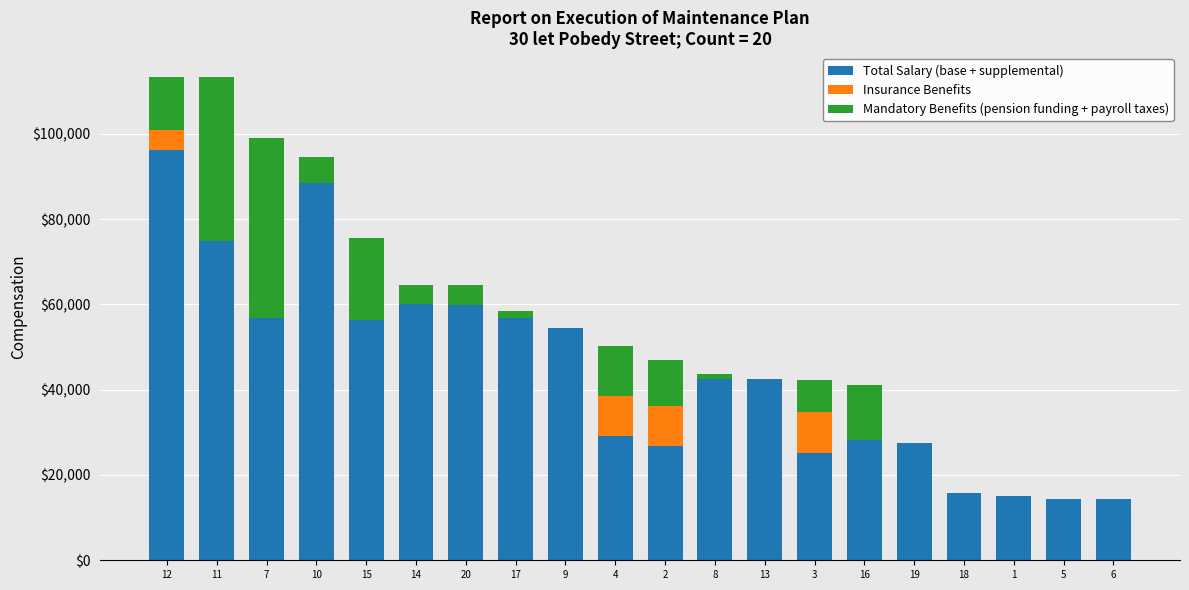

The value of Mandatory Benefits (pension funding + payroll taxes) at 1 is 13.5. True or false?

False